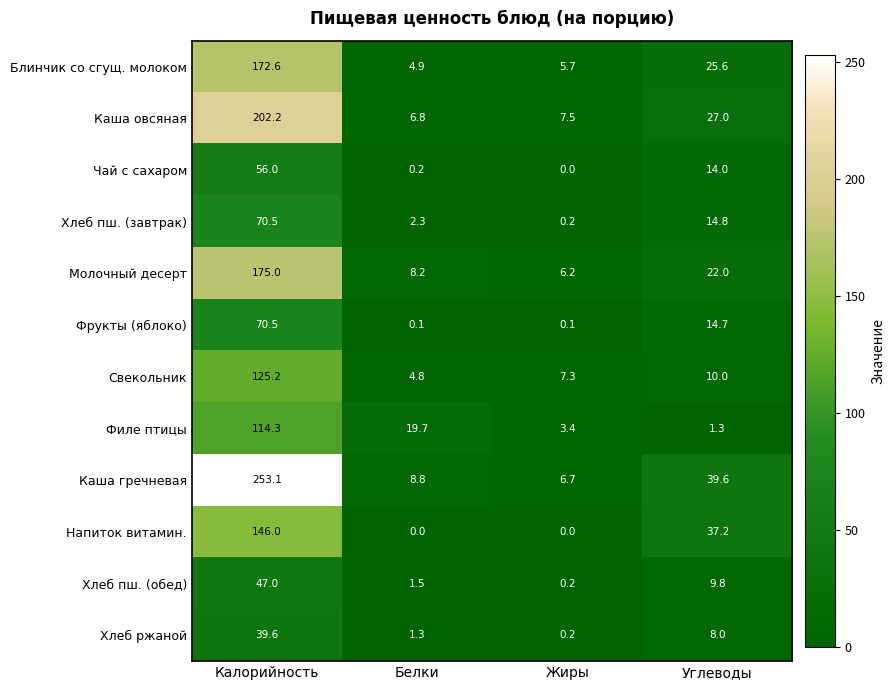

What is the total value across all series at Жиры?

37.5